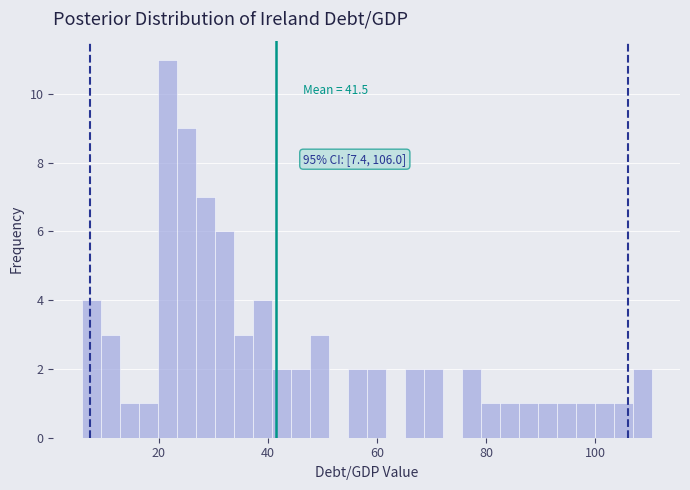

Read against the x-axis, roughly where is the centre of the tallest bar?

22